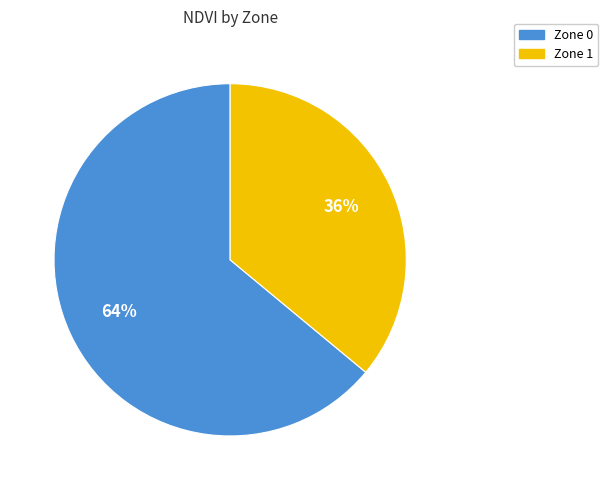

Which category accounts for the majority?

Zone 0